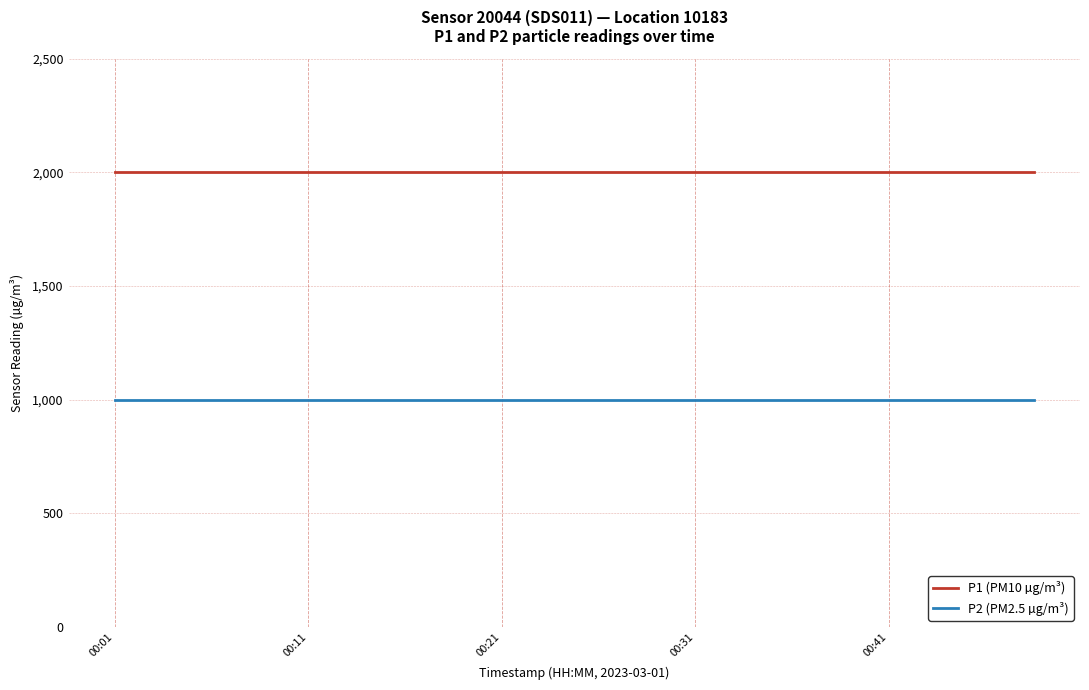

True or false: P1 (PM10 µg/m³) and P2 (PM2.5 µg/m³) cross at least once.

False